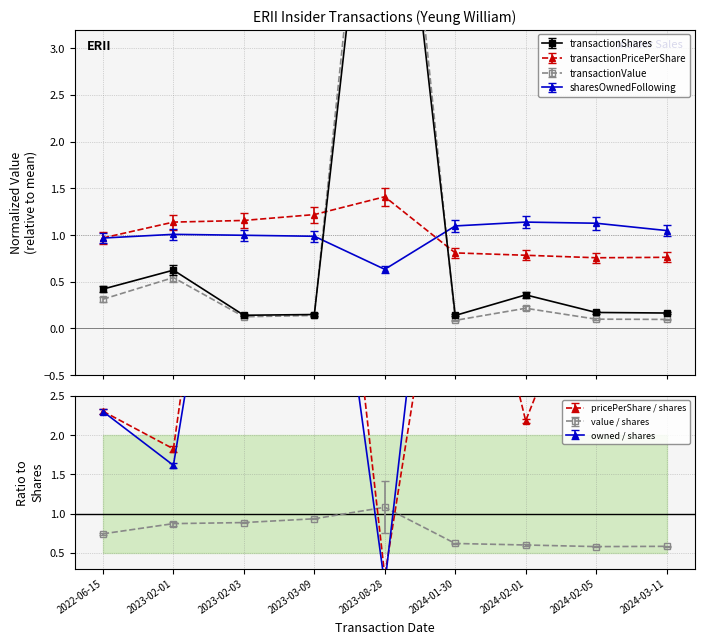

Rank the series at 2024-03-11 from lowest to highest value.

transactionValue, transactionShares, transactionPricePerShare, sharesOwnedFollowingTransaction